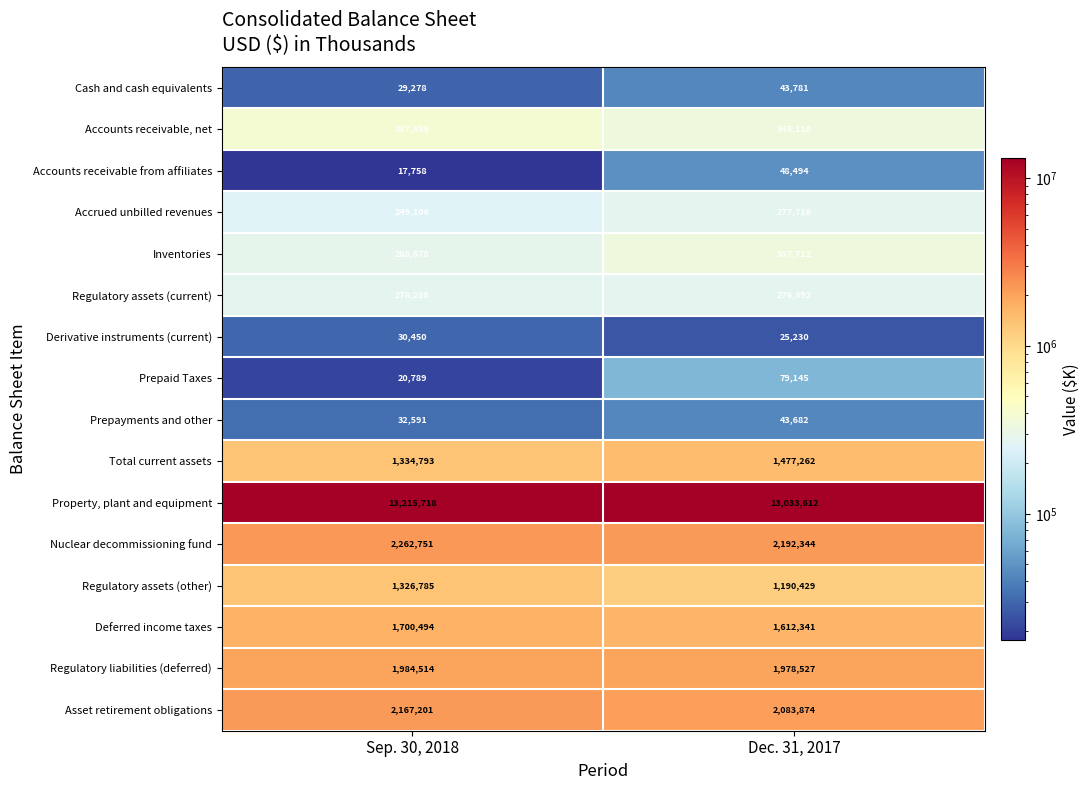

True or false: Accounts receivable, net has a value of 387855 at Sep. 30, 2018.

True